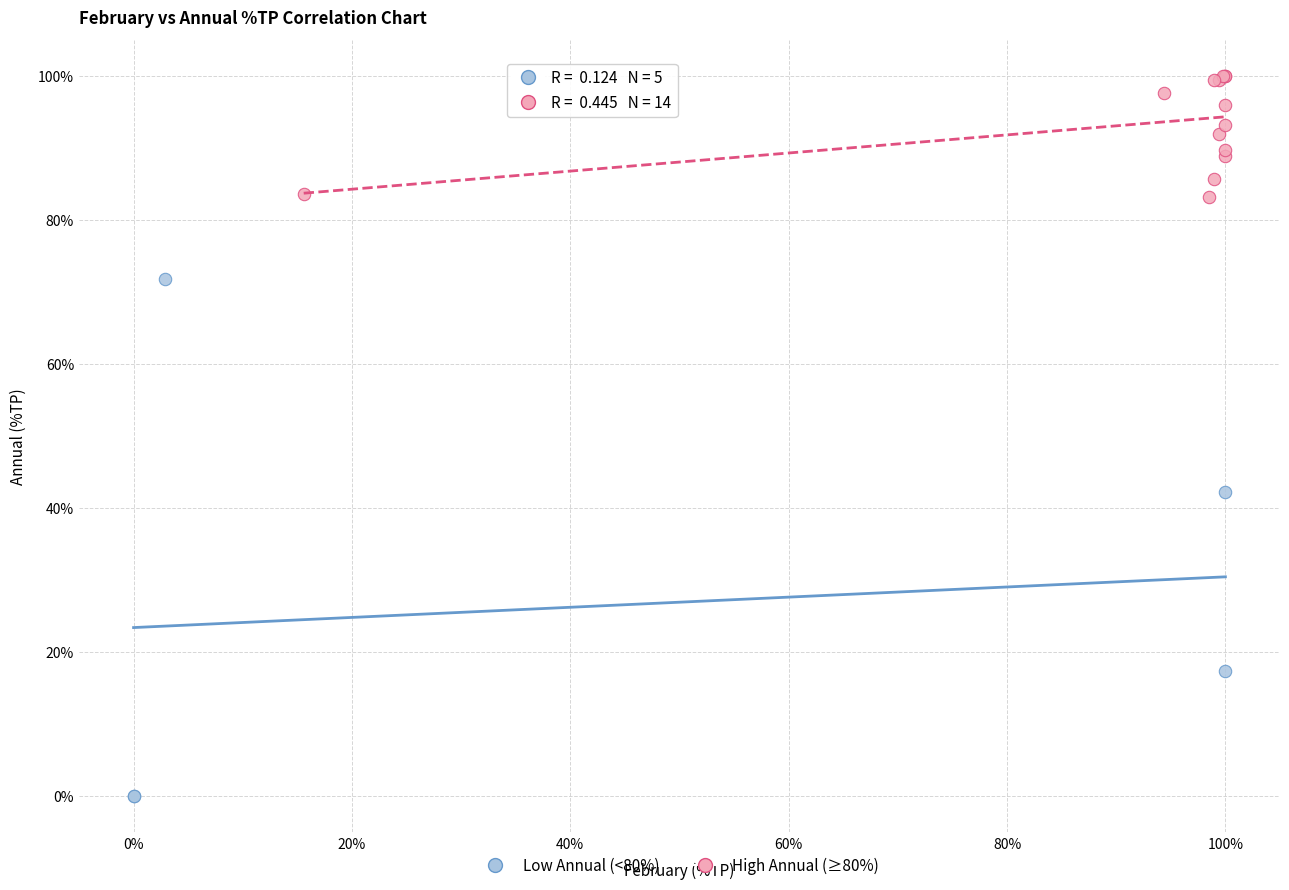

Which series reaches the maximum Y coordinate?

High Annual (≥80%)